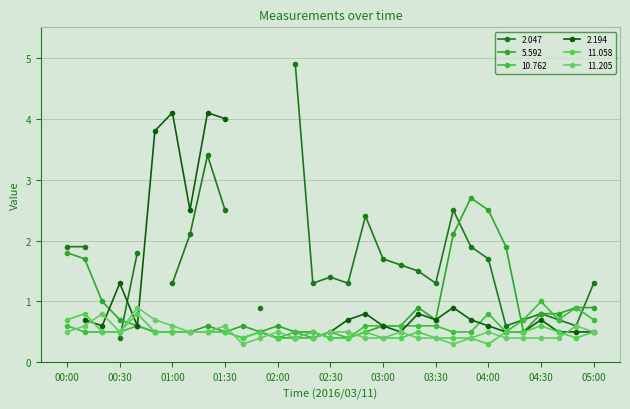

List the labels in order of 11.205 value, smallest first.

01:40, 03:40, 01:50, 02:10, 02:20, 02:50, 03:00, 03:20, 03:30, 03:50, 04:10, 04:20, 04:30, 04:40, 00:00, 00:30, 01:10, 01:20, 02:00, 02:30, 02:40, 03:10, 04:00, 05:00, 00:10, 01:00, 01:30, 04:50, 00:50, 00:20, 00:40